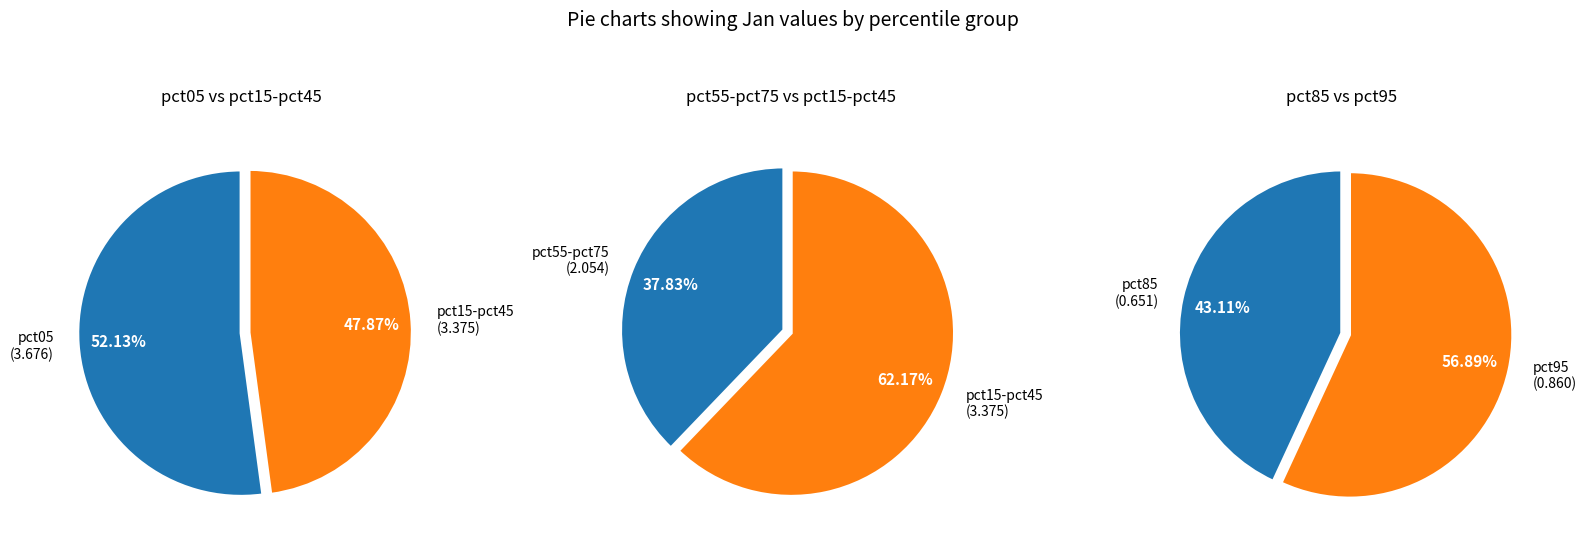

Is pct45 the majority of the pie?

No